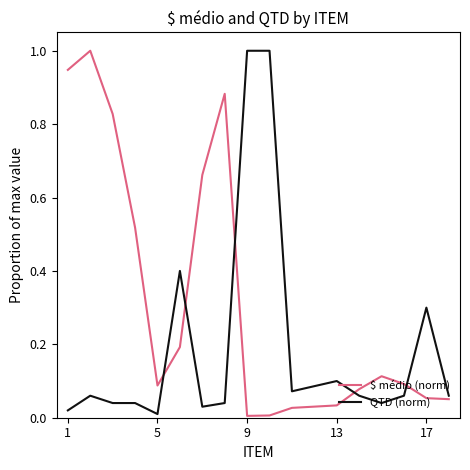

Which series has the largest total across all categories?

$ médio (norm)